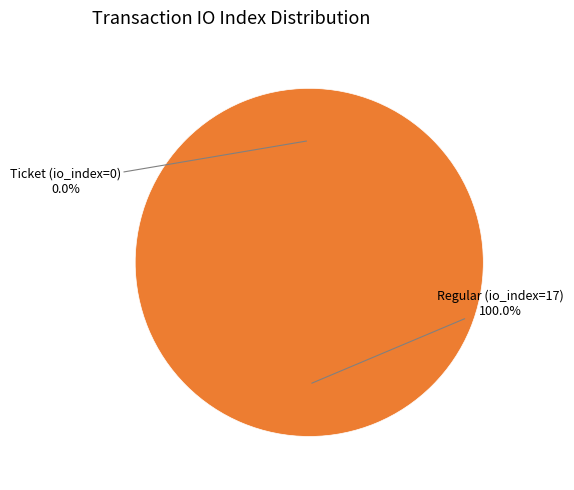

The Regular (io_index=17) slice represents 100% of the pie. True or false?

True